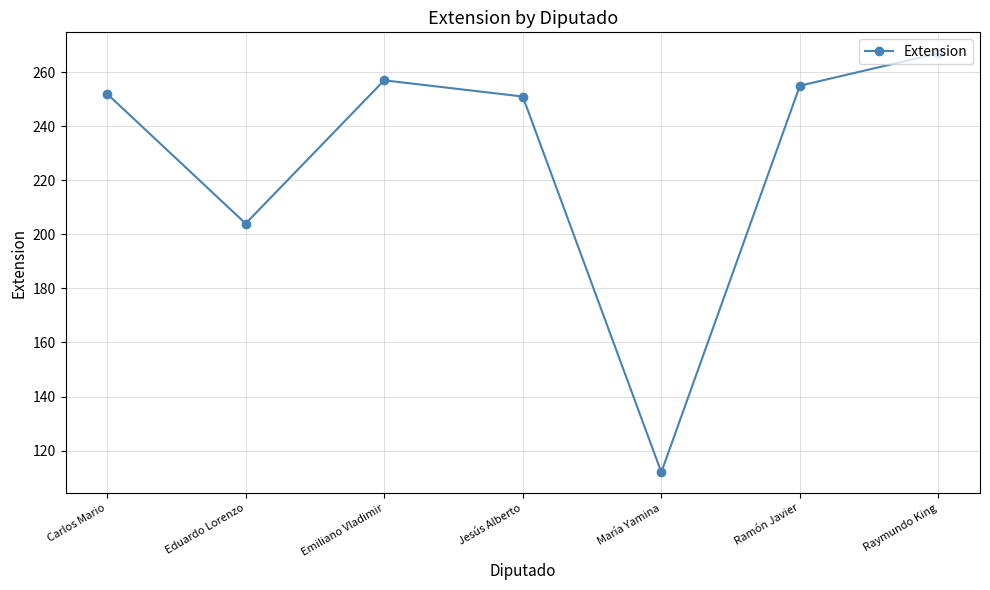

The chart shows a value of 282 at Eduardo Lorenzo. True or false?

False